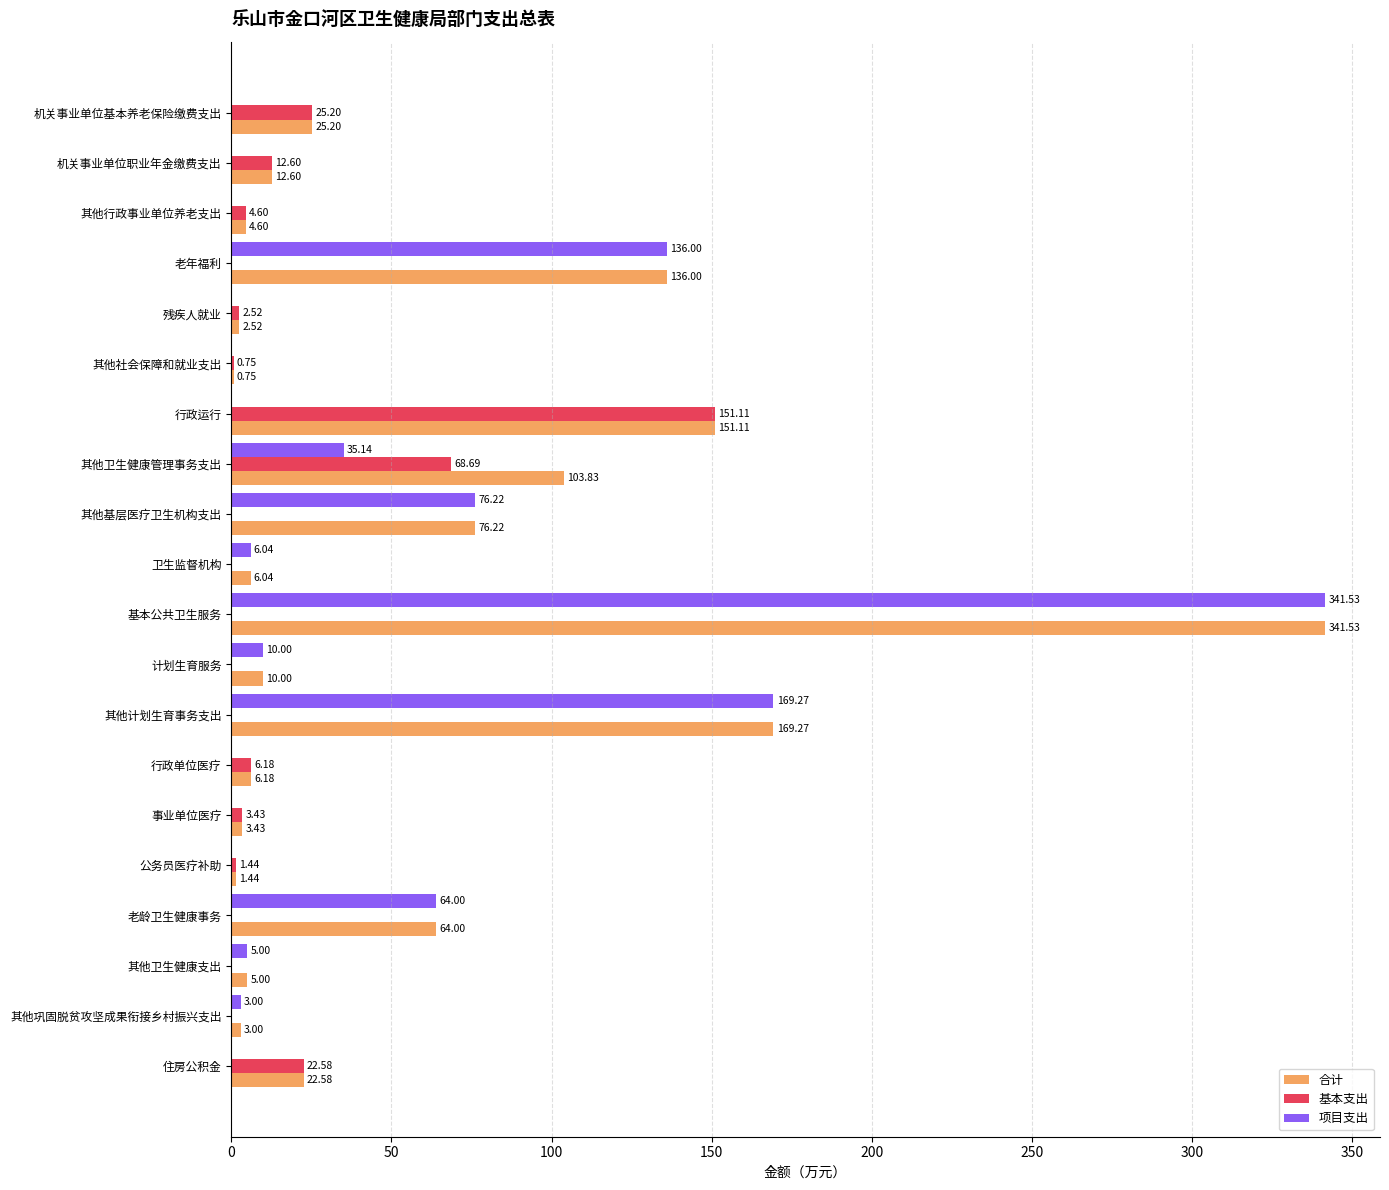

Is the value of 基本支出 at 其他行政事业单位养老支出 greater than the value of 合计 at 其他社会保障和就业支出?

Yes